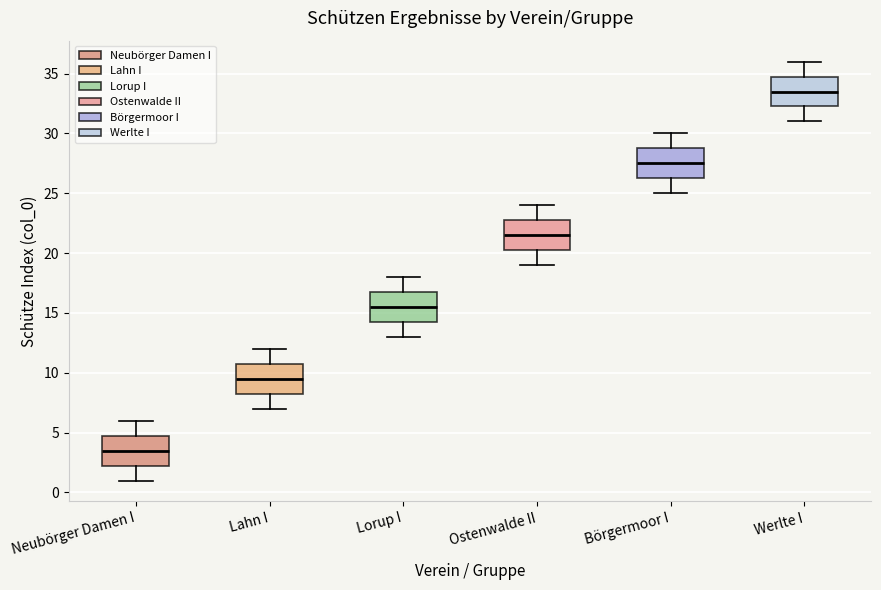

Reading left to right, read every box against the y-axis: the position of its median line, the range the box covers, and the ends of its whiskers. The values are not printed on the chart, so give them approximately, as read against the axis.

Neubörger Damen I: median 3.5, box 2.5 to 5.0, whiskers 1.0 to 6.0
Lahn I: median 9.5, box 8.5 to 11.0, whiskers 7.0 to 12.0
Lorup I: median 15.5, box 14.5 to 17.0, whiskers 13.0 to 18.0
Ostenwalde II: median 21.5, box 20.5 to 23.0, whiskers 19.0 to 24.0
Börgermoor I: median 27.5, box 26.5 to 29.0, whiskers 25.0 to 30.0
Werlte I: median 33.5, box 32.5 to 35.0, whiskers 31.0 to 36.0